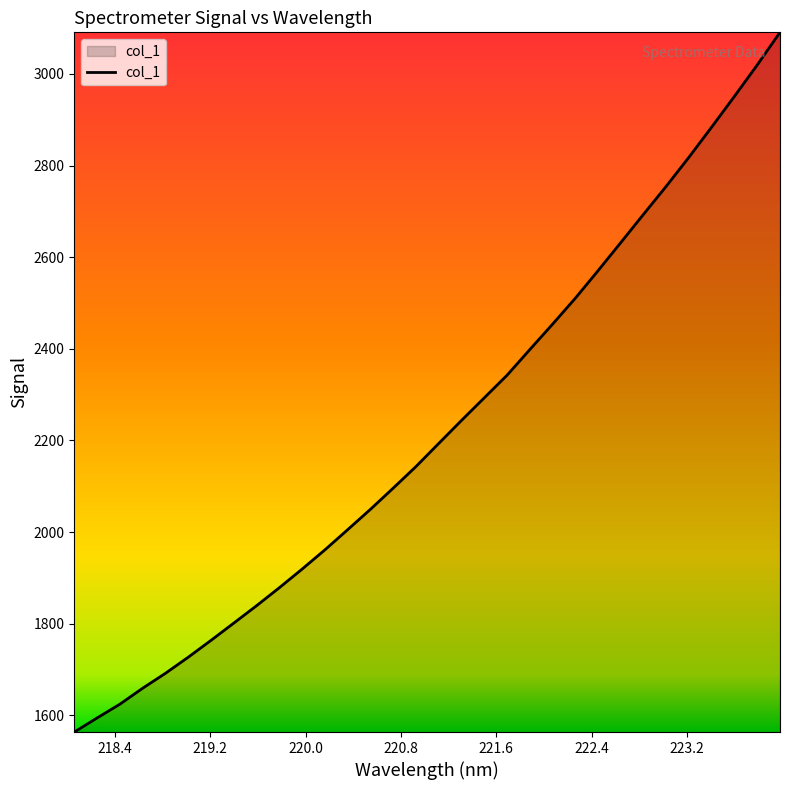

What is the maximum value shown in the chart?

3090.9